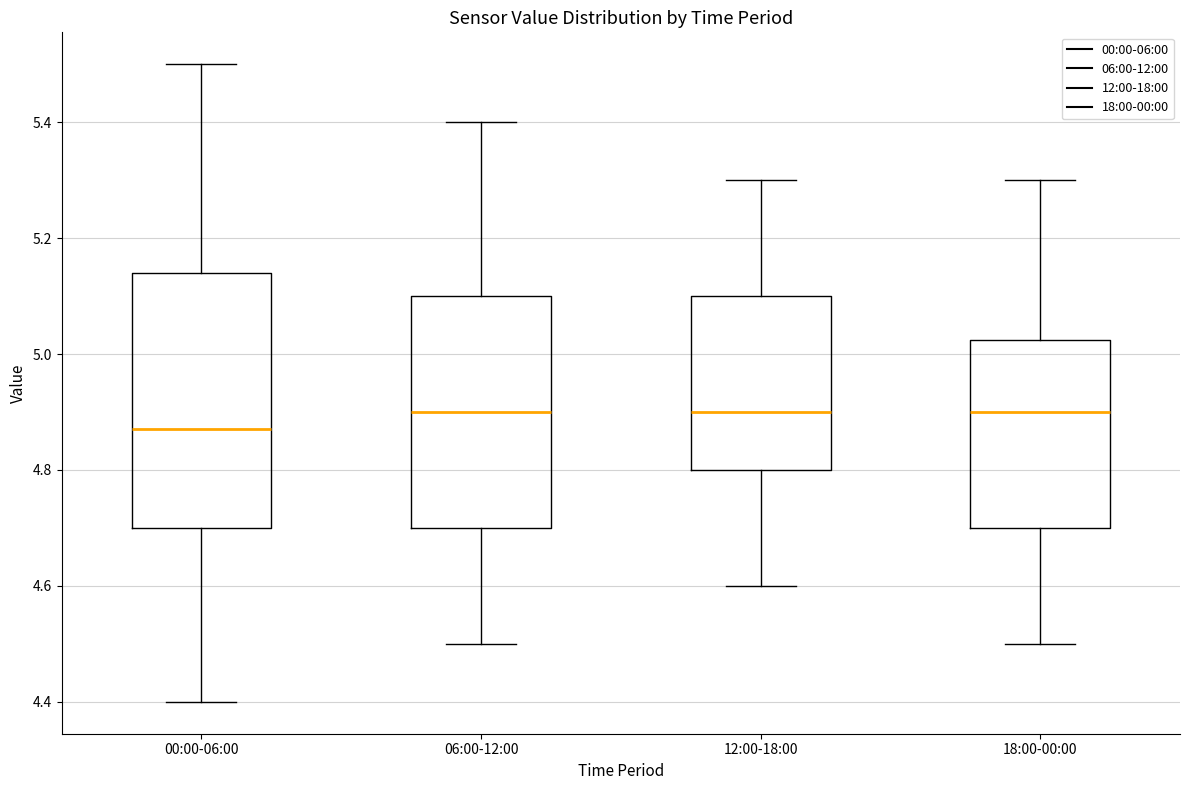

Which box's median line is the lowest?

00:00-06:00